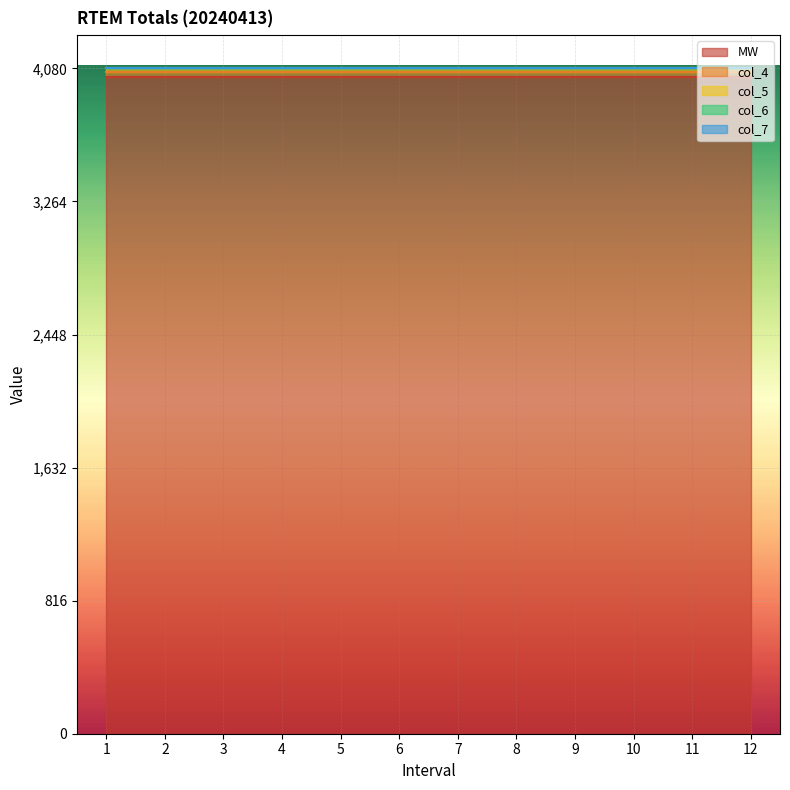

Which series has the largest total across all categories?

MW